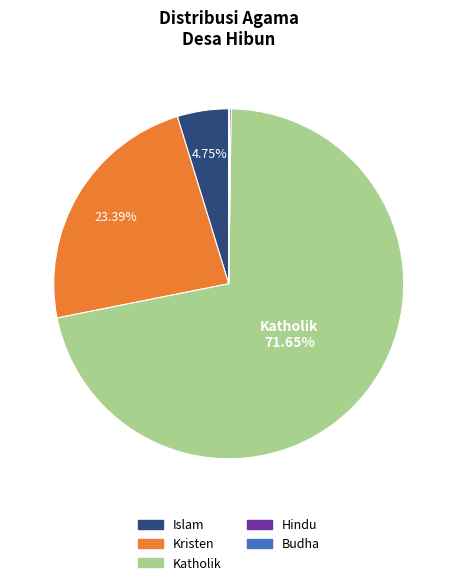

Which slice is the largest?

Katholik